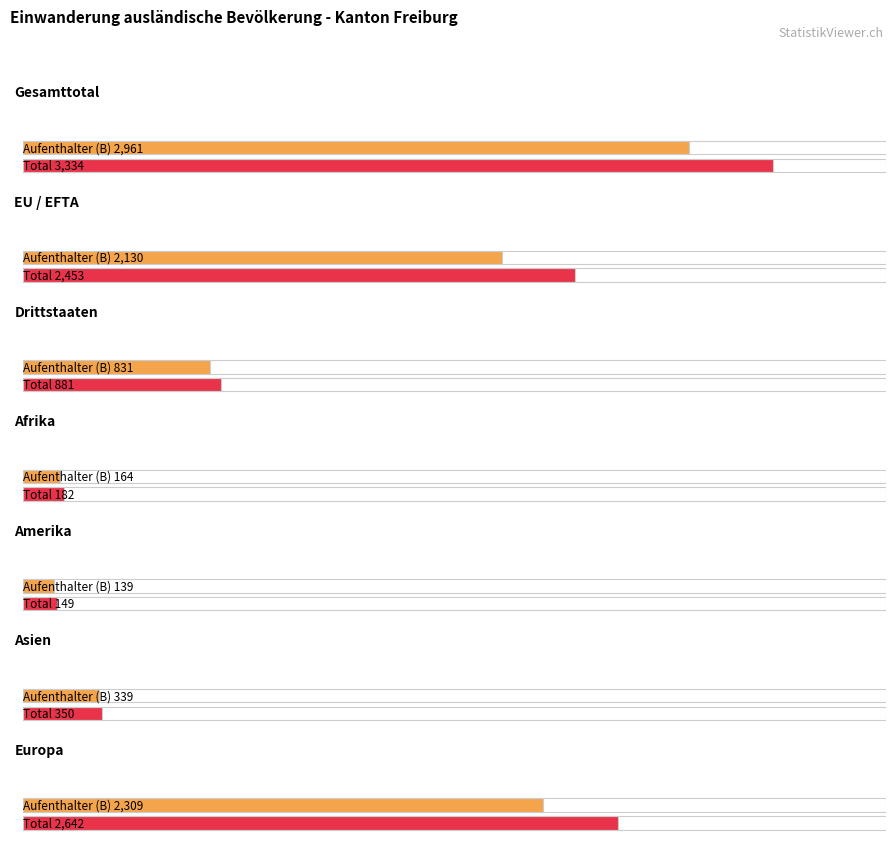

What is the sum of all Aufenthalter (B) values?

8873